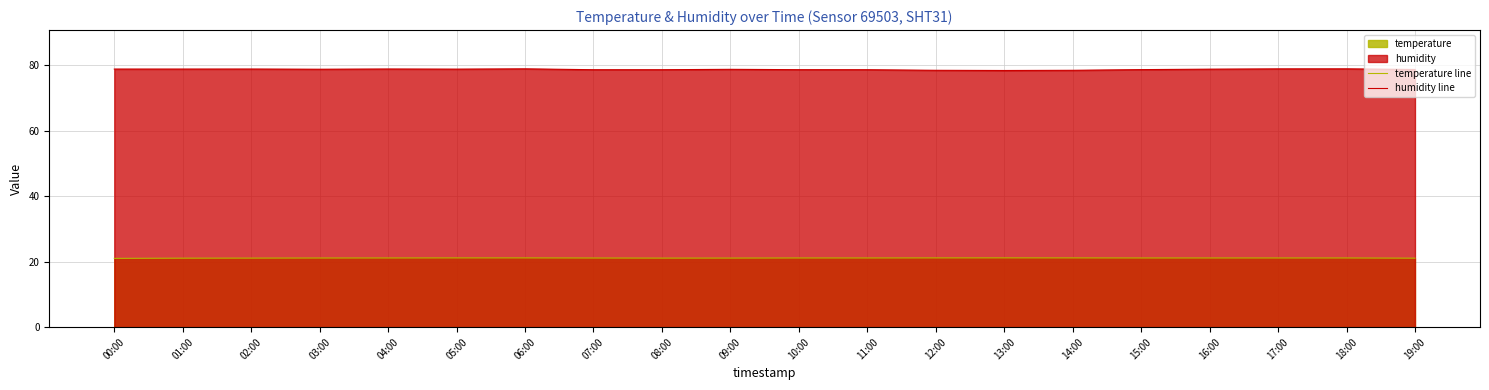

Read the humidity line value at 11:00.

78.7